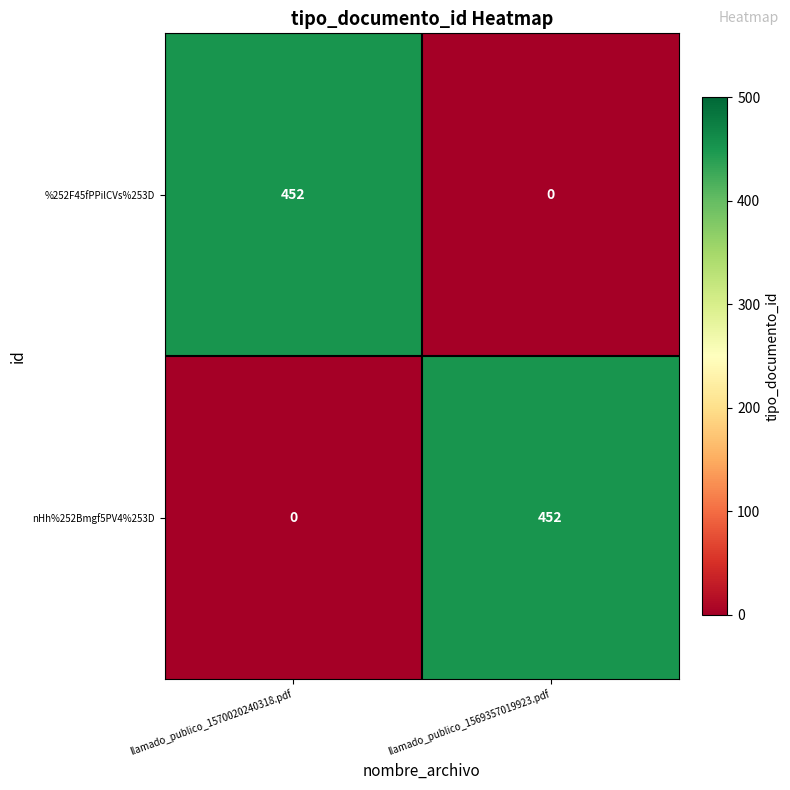

What value does the nHh%252Bmgf5PV4%253D series have at llamado_publico_1569357019923.pdf, to the nearest 50?

450